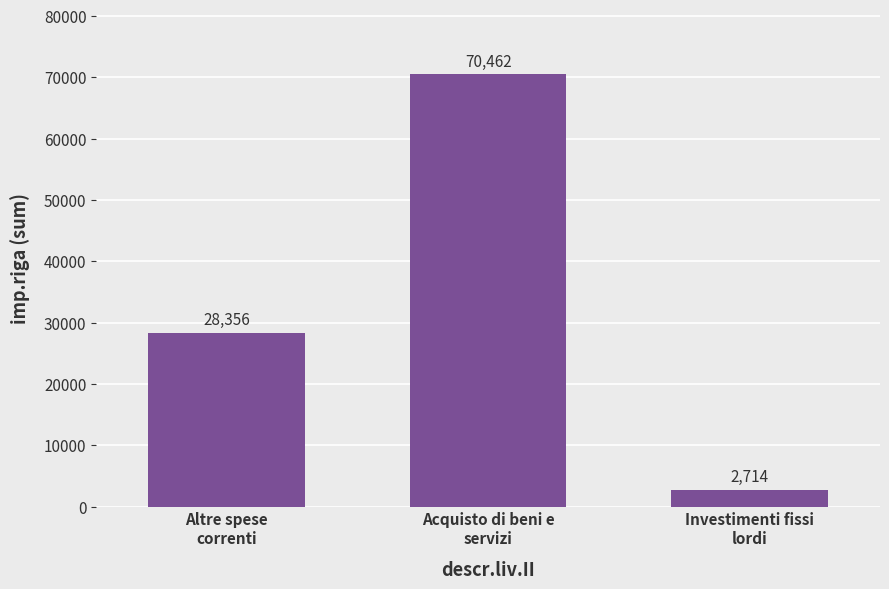

Approximately how many times larger is the value at Altre spese
correnti compared to Investimenti fissi
lordi?

10.4